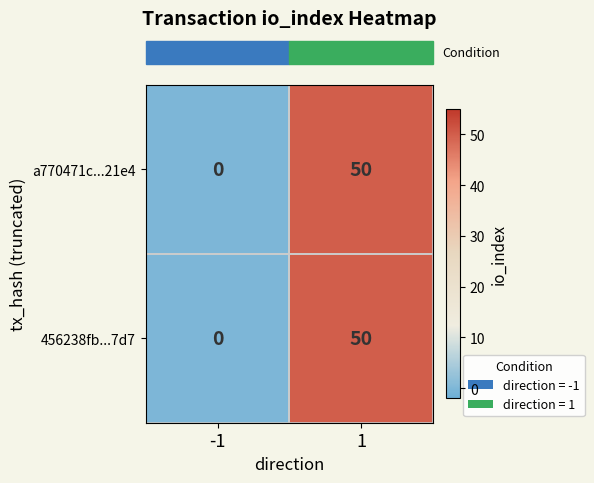

What is the maximum value shown in the chart?

50